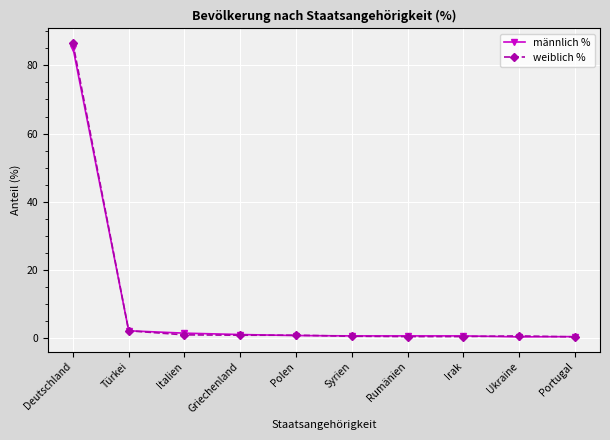

At which category is the sum across all series the highest?

Deutschland